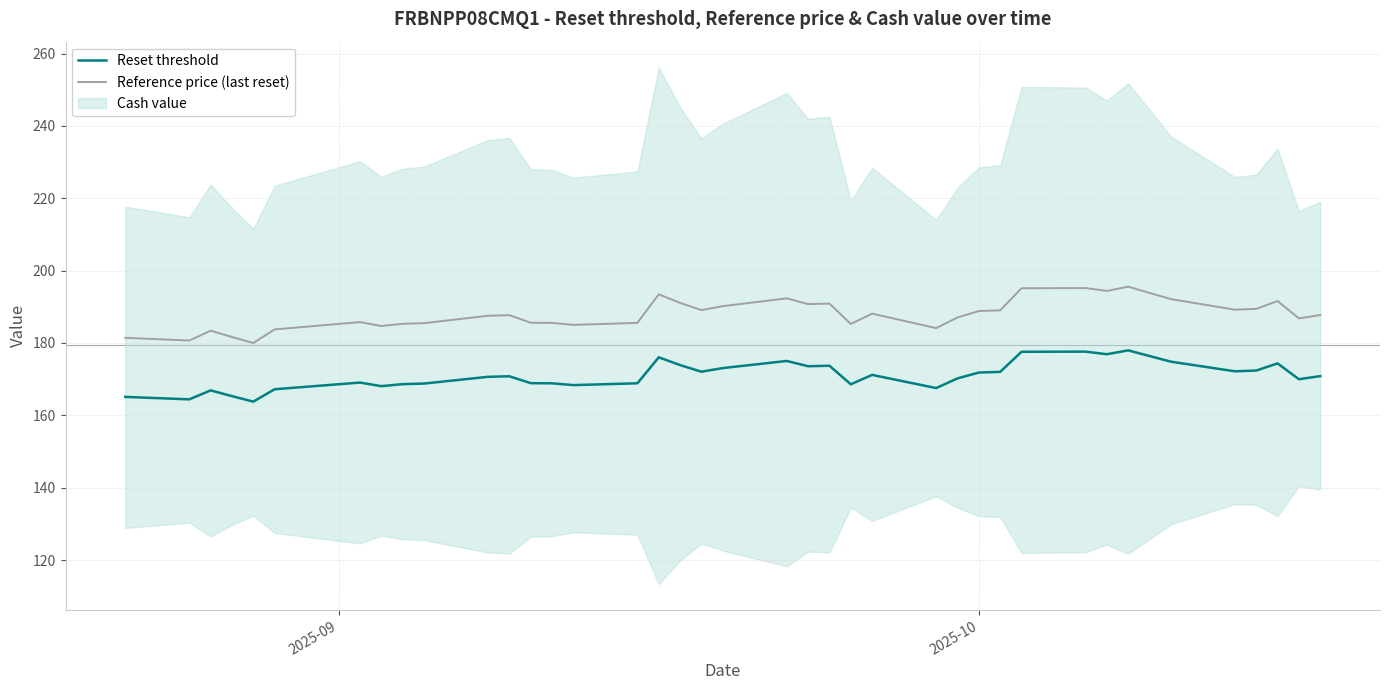

True or false: Reset threshold and Reference price (last reset) intersect in this chart.

False